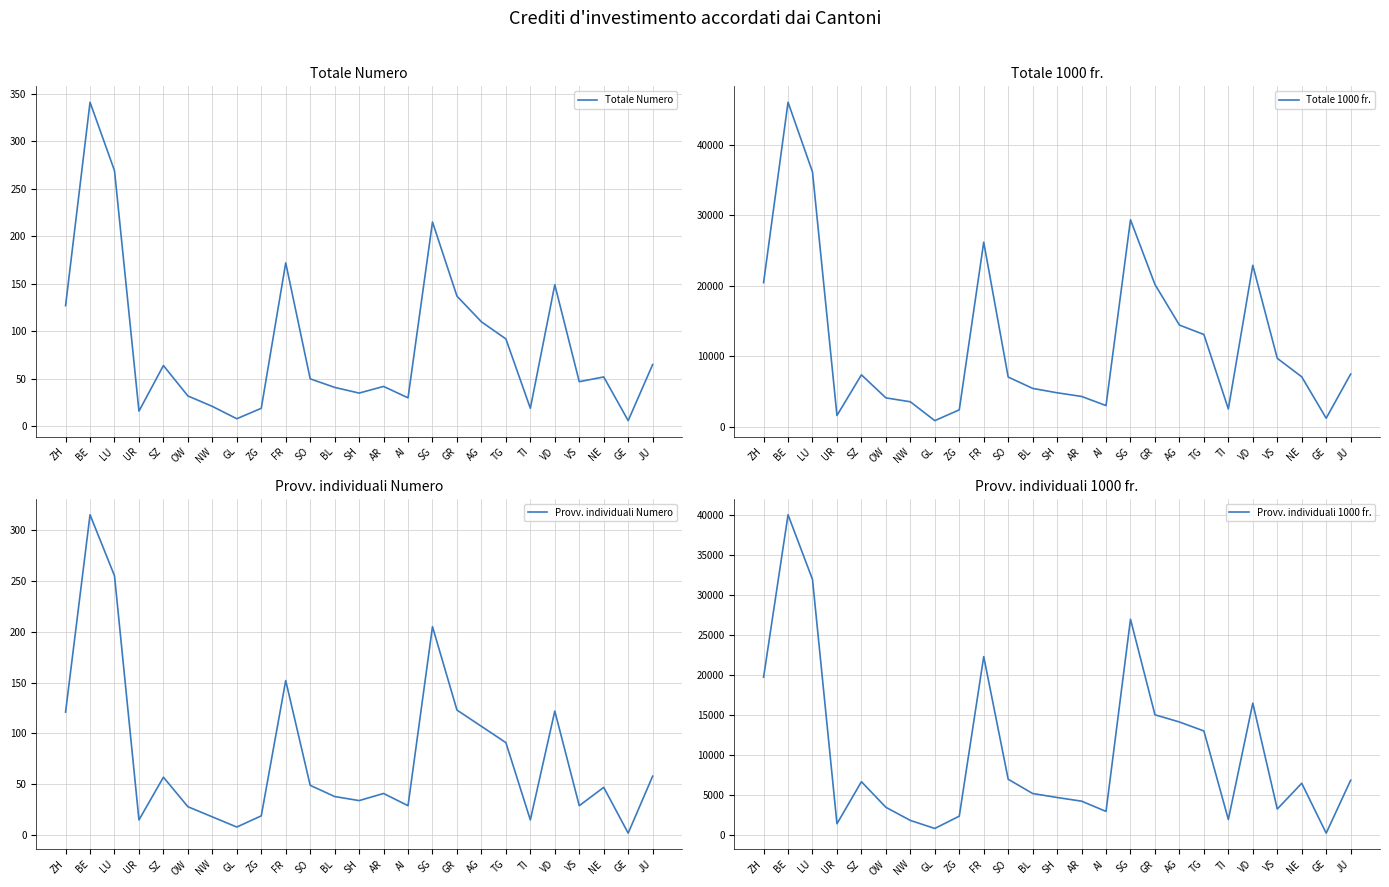

What is the approximate value of Totale 1000 fr. at AR?

4295.0